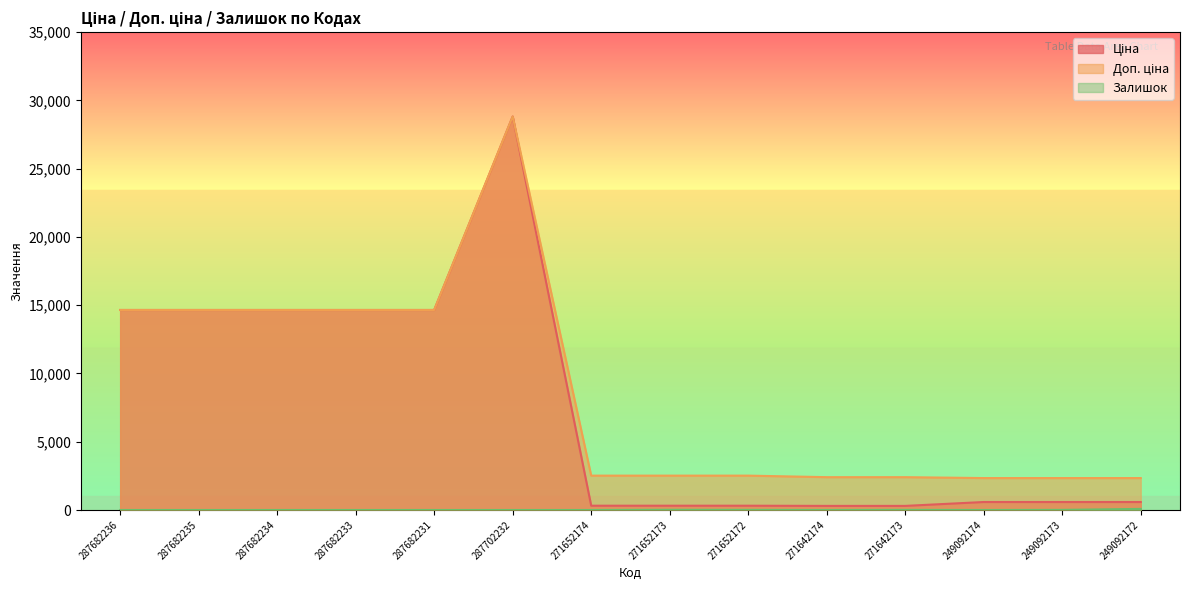

At which label is Доп. ціна closest to 15580?

287682236